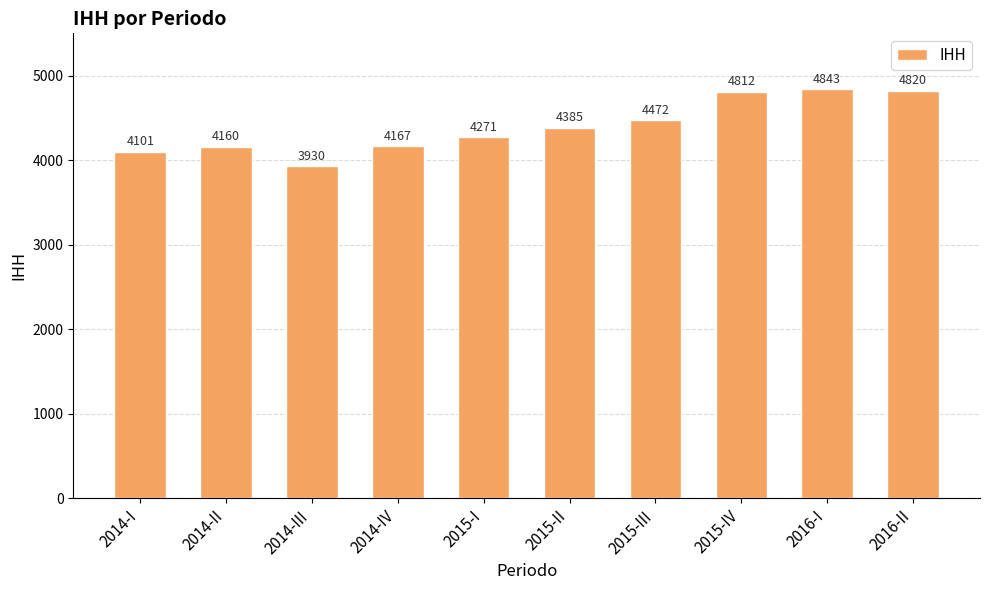

Between 2014-III and 2015-III, which is larger?

2015-III